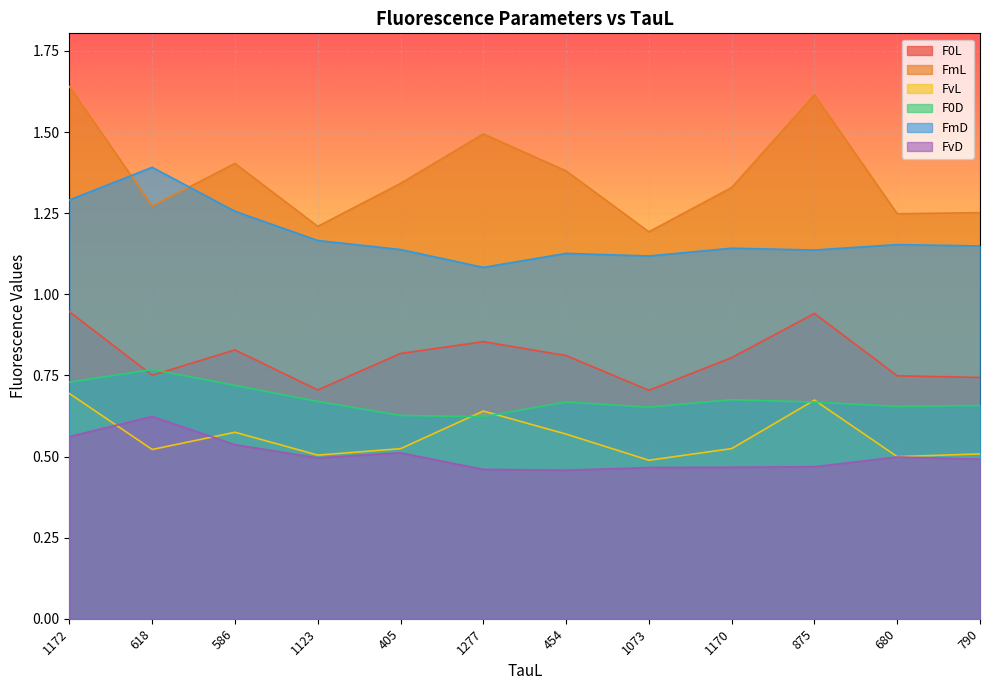

Reading right to left, list all the values displayed in this chart.

F0L: 790=0.7	680=0.7	875=0.9	1170=0.8	1073=0.7	454=0.8	1277=0.9	405=0.8	1123=0.7	586=0.8	618=0.8	1172=0.9
FmL: 790=1.3	680=1.2	875=1.6	1170=1.3	1073=1.2	454=1.4	1277=1.5	405=1.3	1123=1.2	586=1.4	618=1.3	1172=1.6
FvL: 790=0.5	680=0.5	875=0.7	1170=0.5	1073=0.5	454=0.6	1277=0.6	405=0.5	1123=0.5	586=0.6	618=0.5	1172=0.7
F0D: 790=0.7	680=0.7	875=0.7	1170=0.7	1073=0.7	454=0.7	1277=0.6	405=0.6	1123=0.7	586=0.7	618=0.8	1172=0.7
FmD: 790=1.1	680=1.2	875=1.1	1170=1.1	1073=1.1	454=1.1	1277=1.1	405=1.1	1123=1.2	586=1.3	618=1.4	1172=1.3
FvD: 790=0.5	680=0.5	875=0.5	1170=0.5	1073=0.5	454=0.5	1277=0.5	405=0.5	1123=0.5	586=0.5	618=0.6	1172=0.6